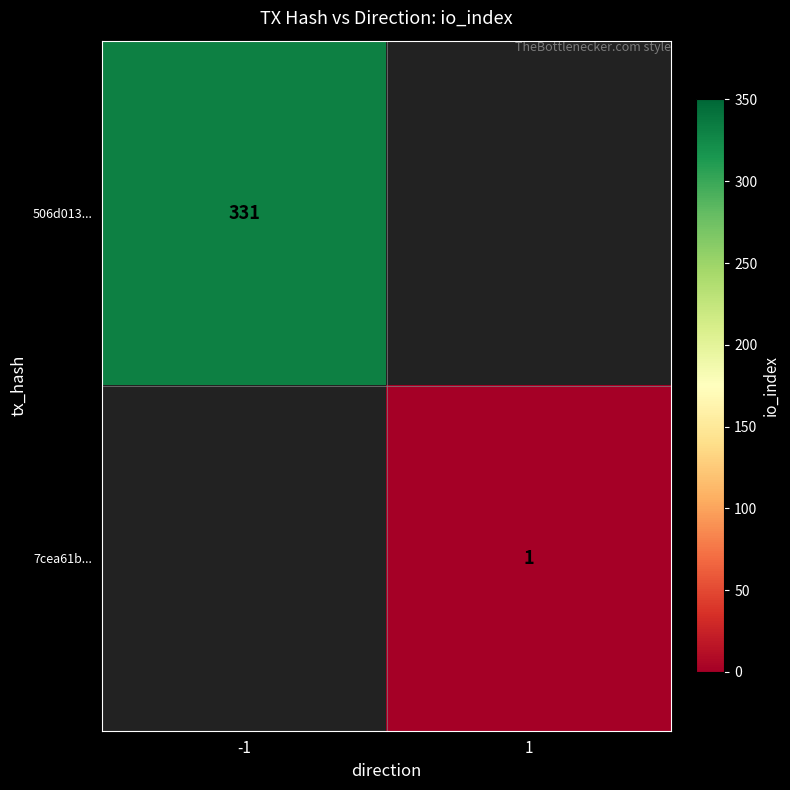

Which label corresponds to the largest value in the chart?

-1